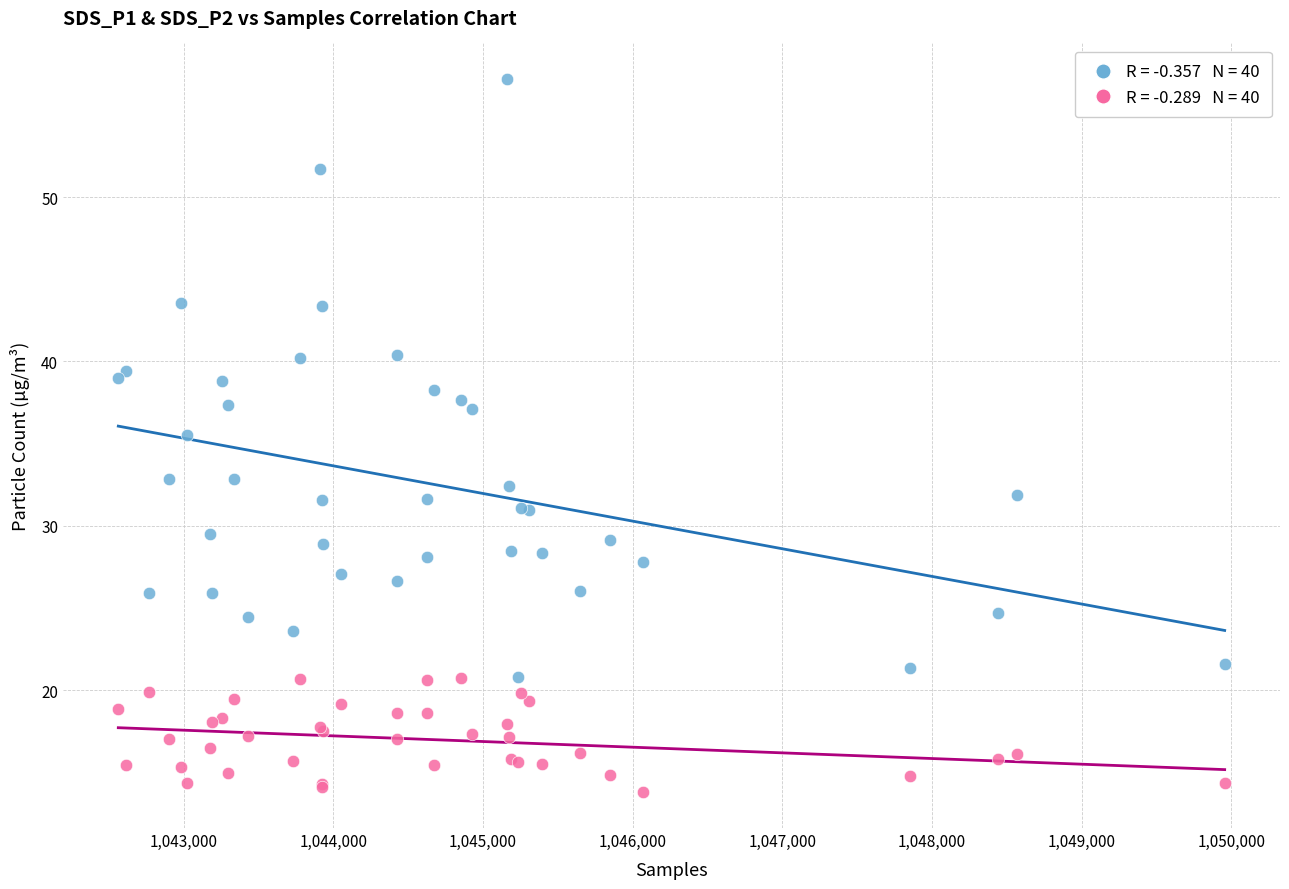

Across all series, what Y value is closest to 35?

35.5